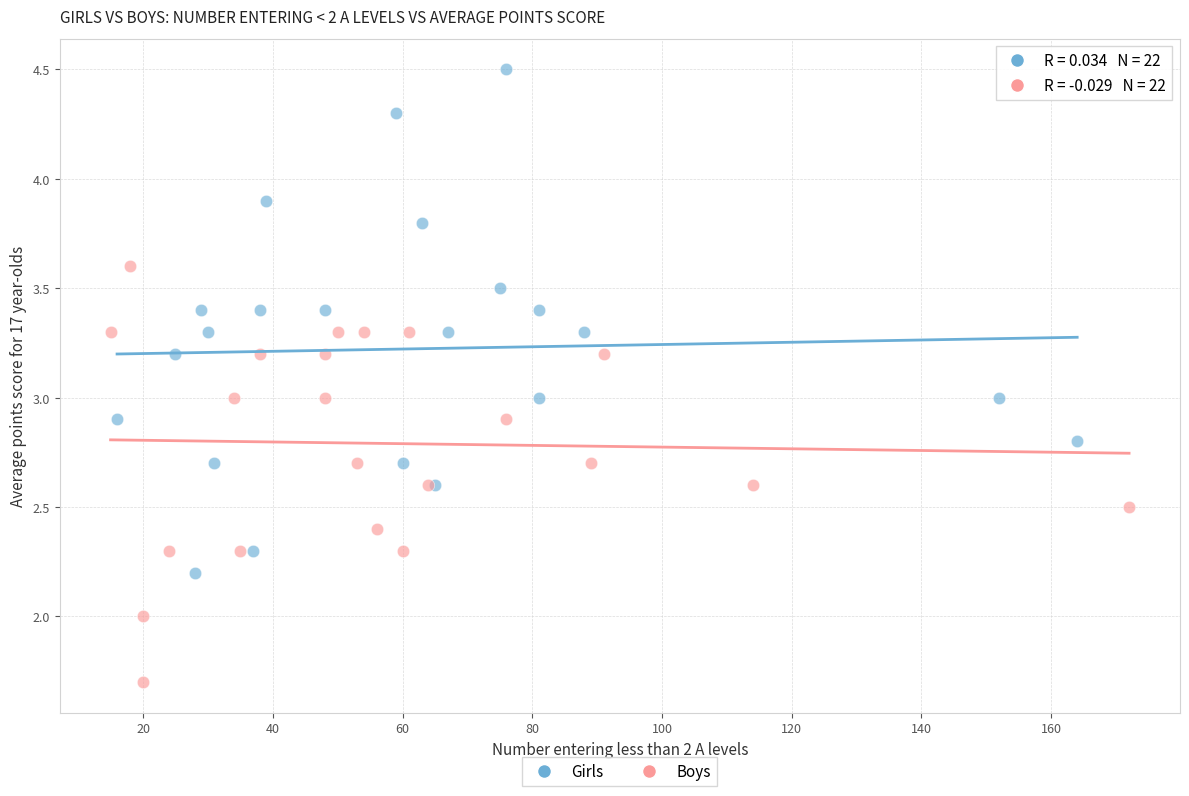

Which series has the widest spread of Y values?

Girls